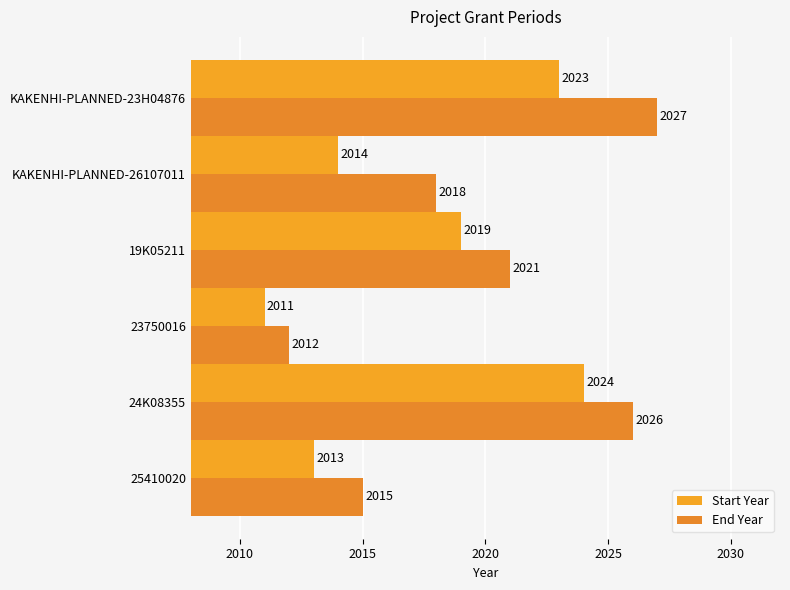

How many values in the End Year series are below 2021?

3